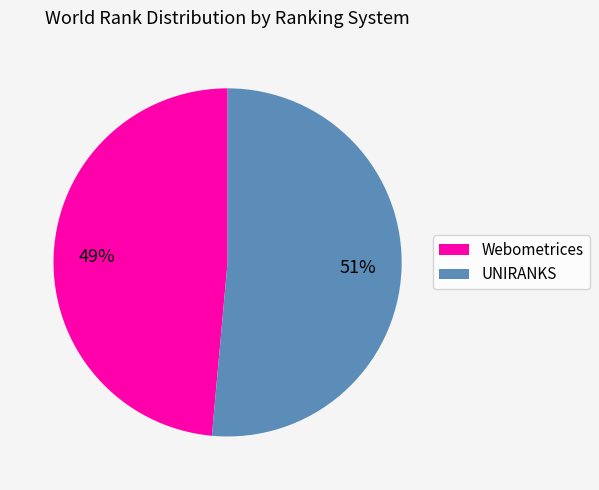

Combined, do UNIRANKS and Webometrices account for over 50%?

Yes